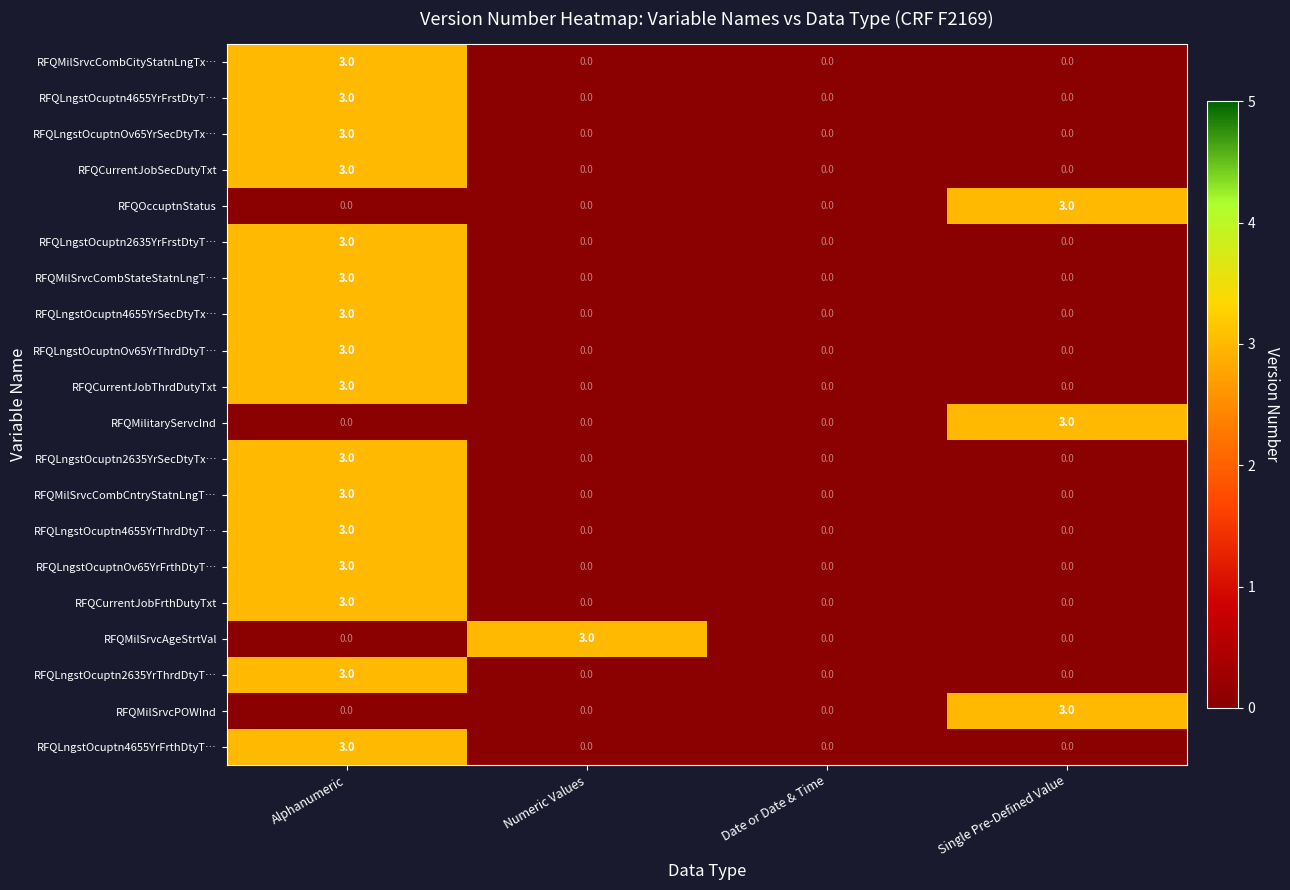

The value of RFQCurrentJobThrdDutyTxt at Date or Date & Time is 0. True or false?

True